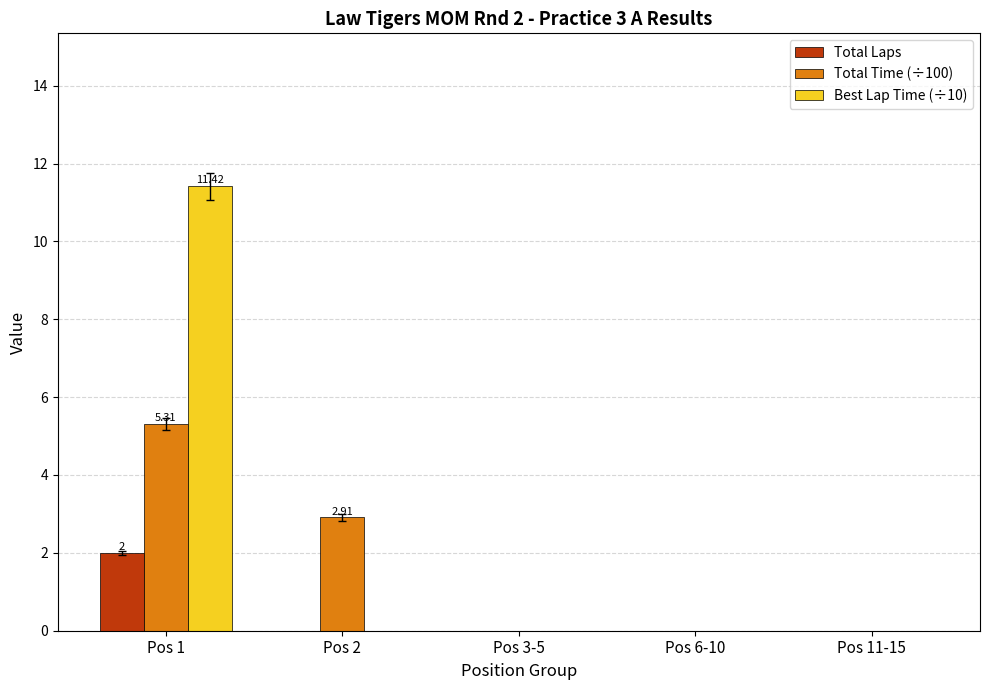

What is the total value across all series at Pos 2?

2.9